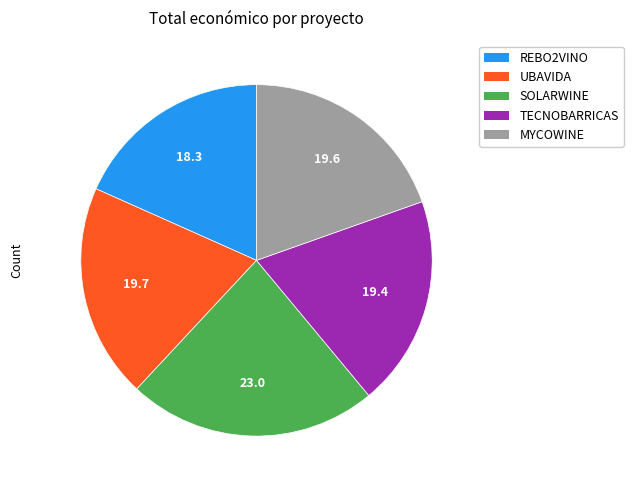

How many segments does this pie chart have?

5